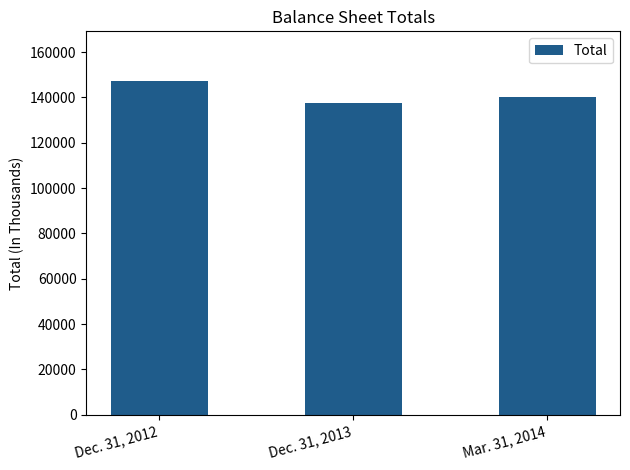

At which category does the chart reach its minimum across all series?

Dec. 31, 2013